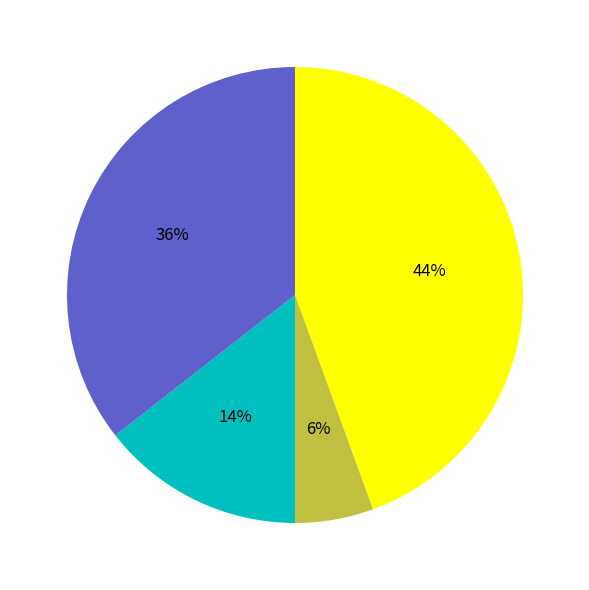

Is there a majority slice in this chart?

No